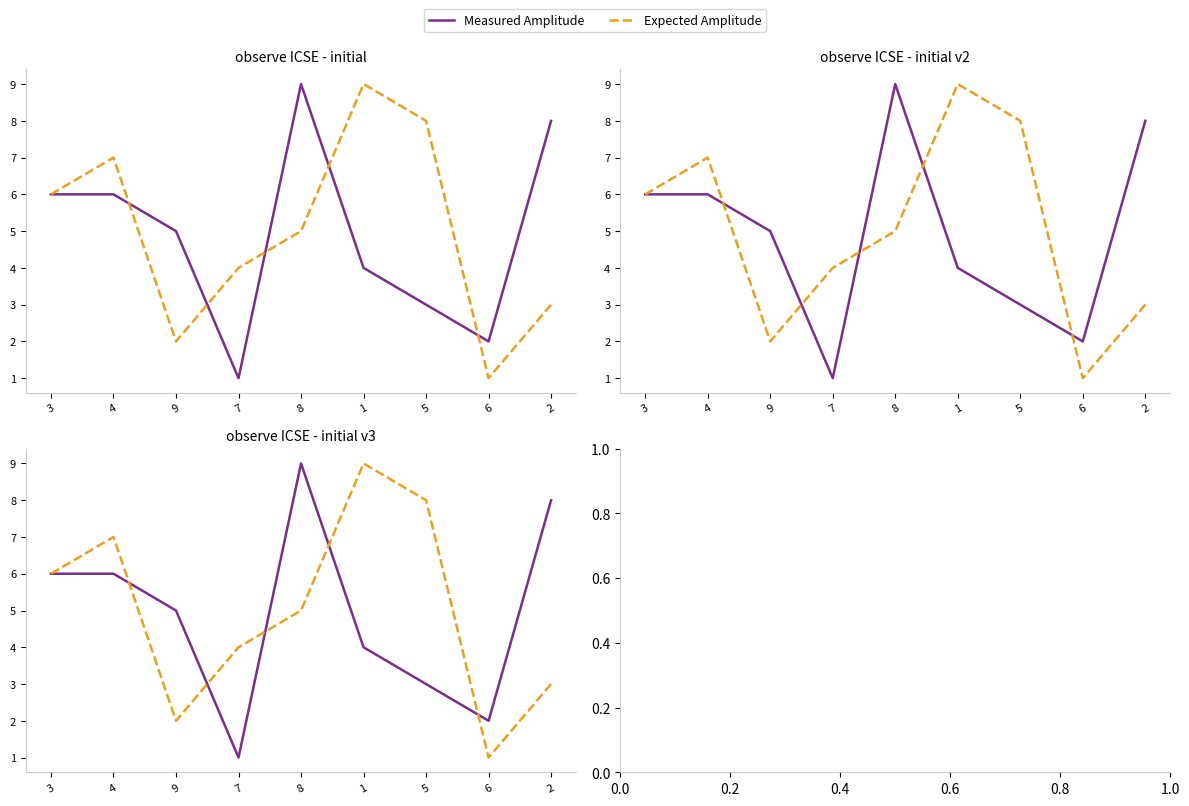

List the labels in order of Measured Amplitude value, smallest first.

7, 6, 5, 1, 9, 3, 4, 2, 8